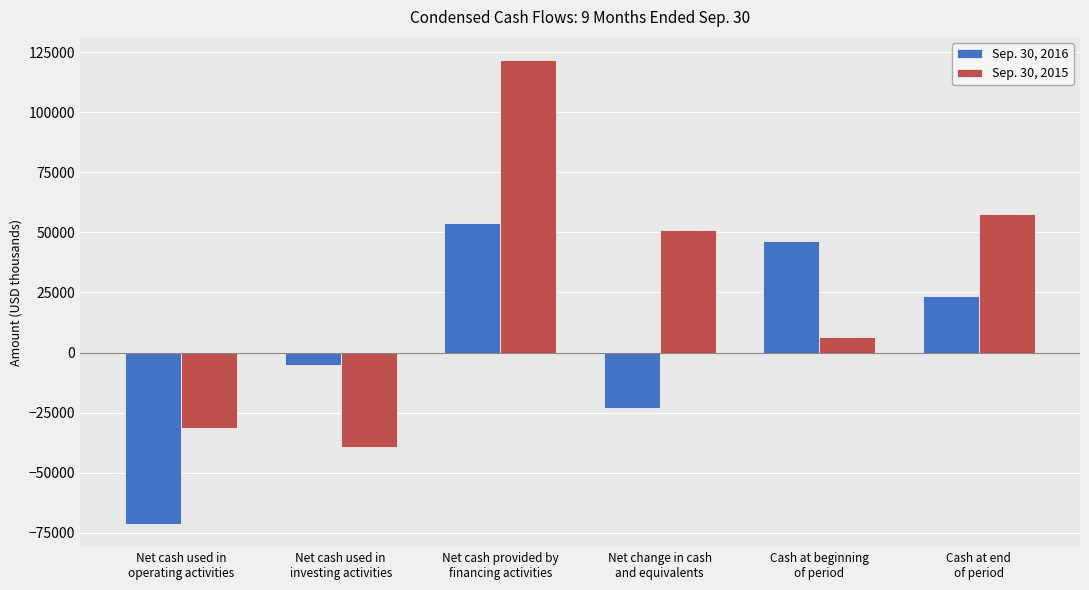

The value of Sep. 30, 2015 at Net cash used in
investing activities is -62372. True or false?

False